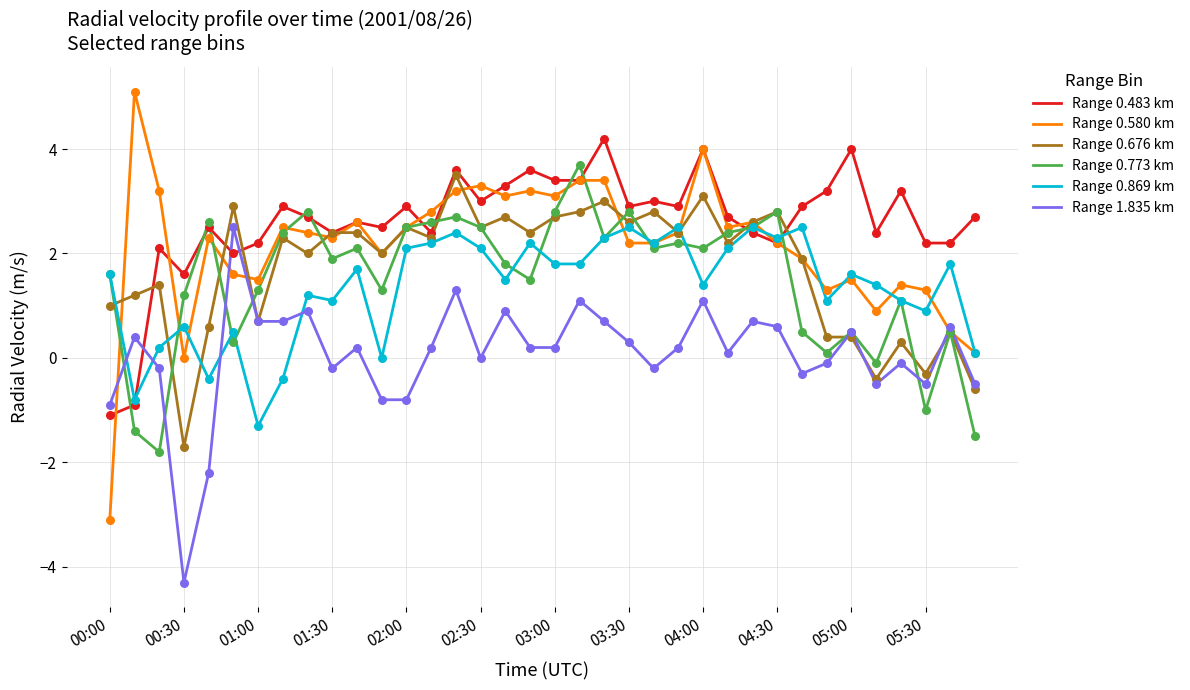

Which series has the widest spread of values?

Range 0.580 km